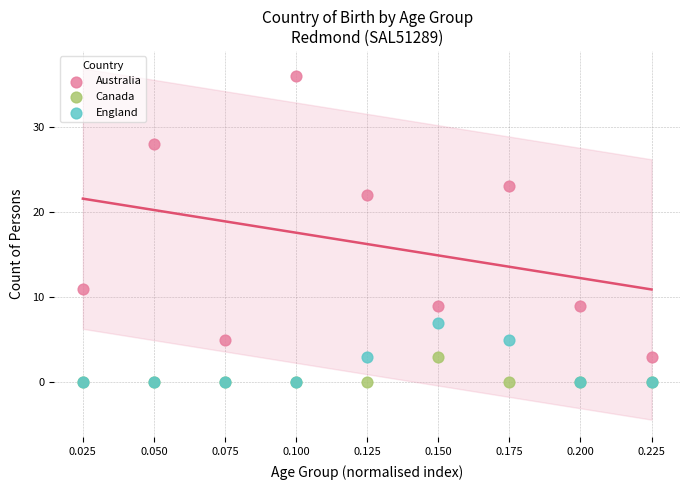

Which series contains the highest Y value?

Australia